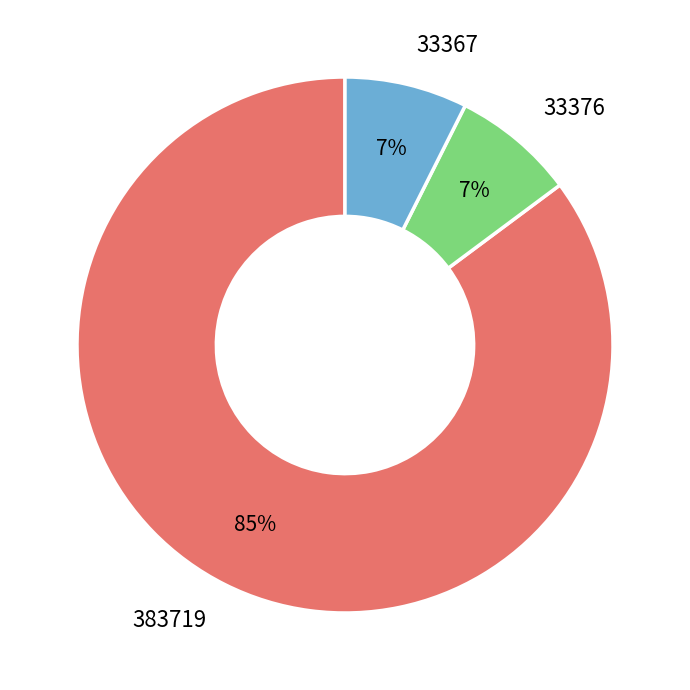

Which category accounts for the majority?

383719